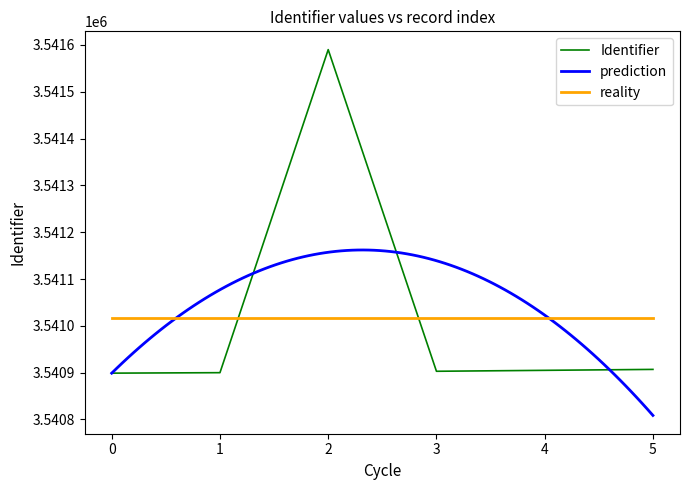

What is the maximum value shown in the chart?

3541590